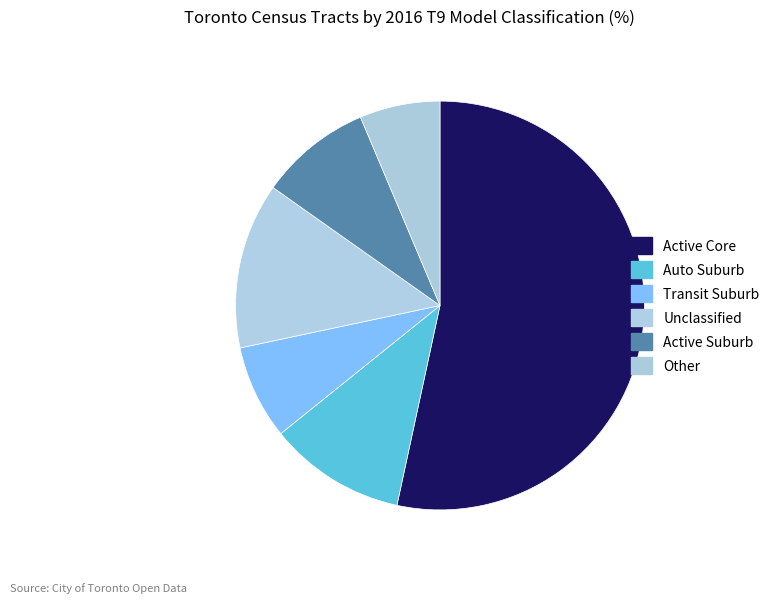

Which slice is the largest?

Active Core